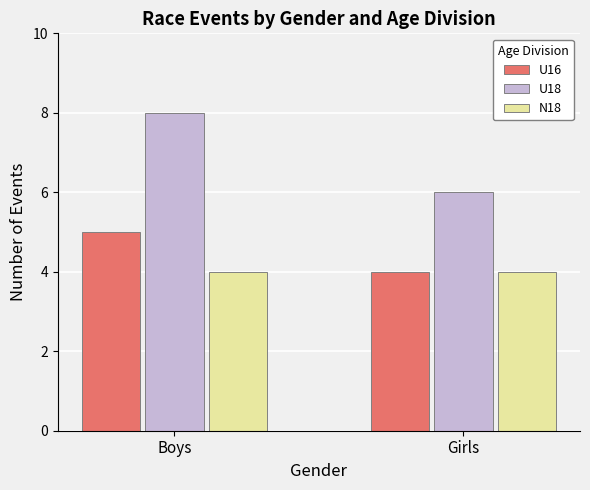

Is it true that U16 equals 3 at Boys?

False